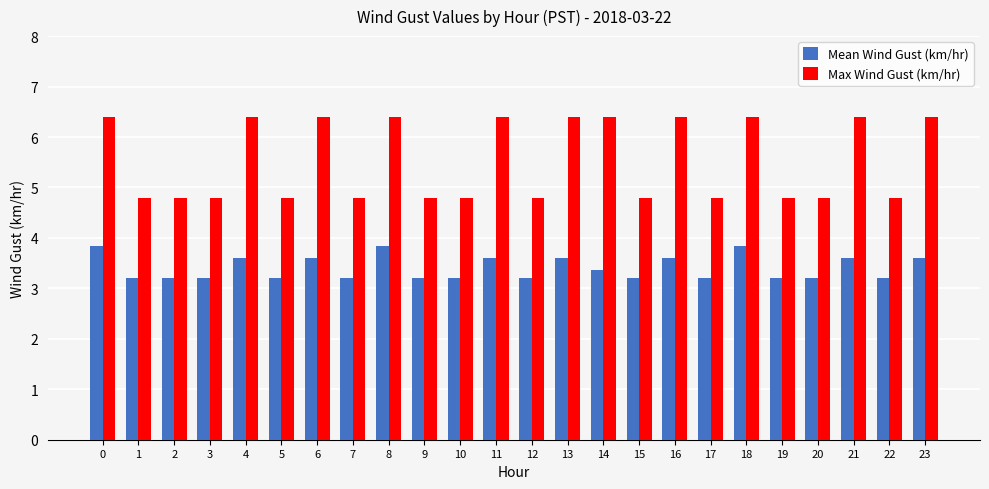

What is the maximum value shown in the chart?

6.4